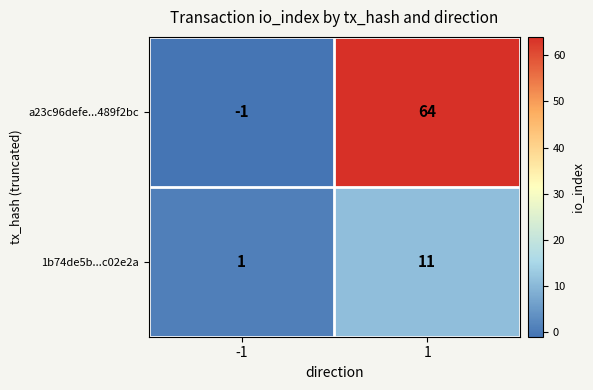

Rank the series by their average value, from highest to lowest.

a23c96defe...489f2bc, 1b74de5b...c02e2a